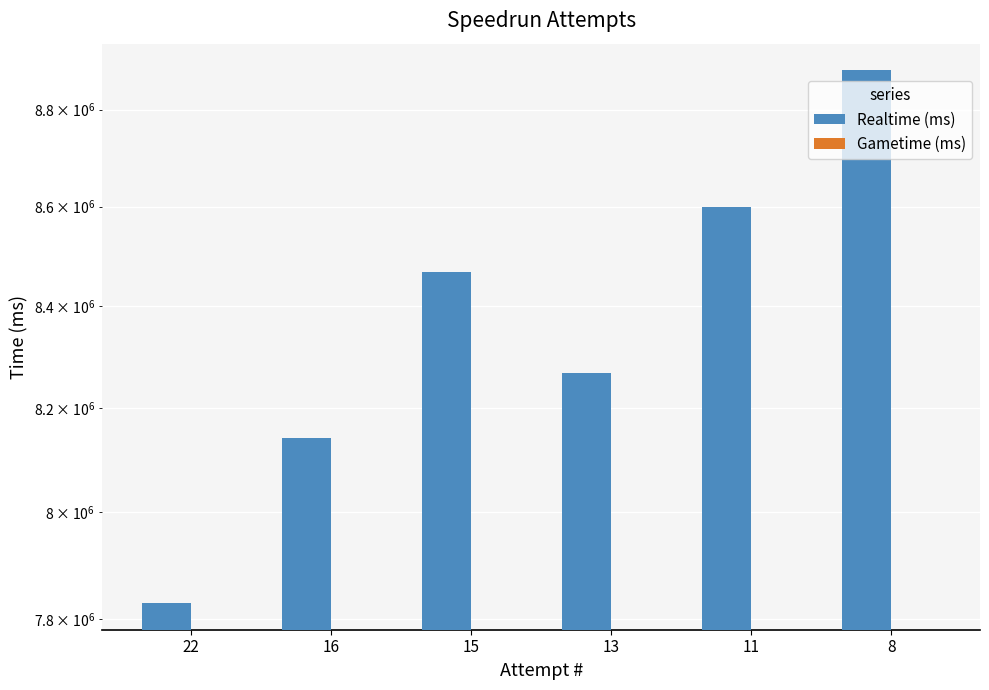

At which category does the chart reach its minimum across all series?

22